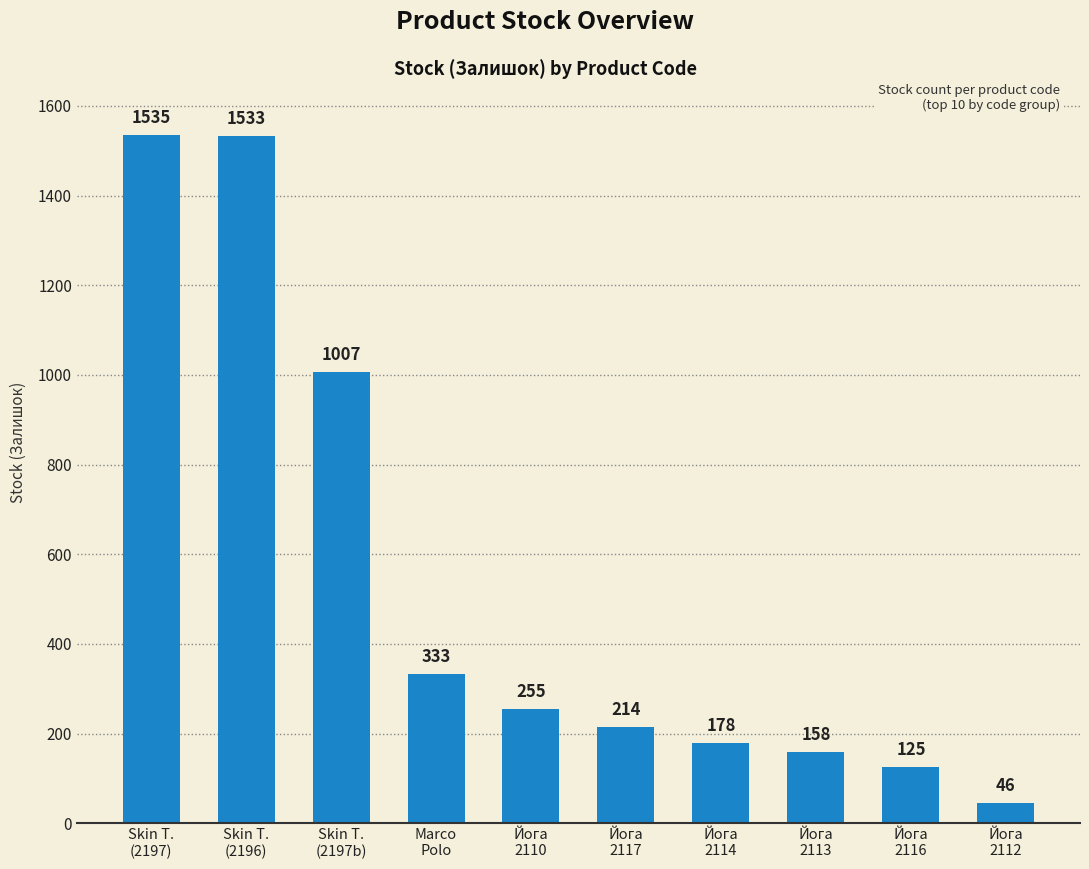

Reading right to left, extract all data points from this chart.

46	125	158	178	214	255	333	1007	1533	1535